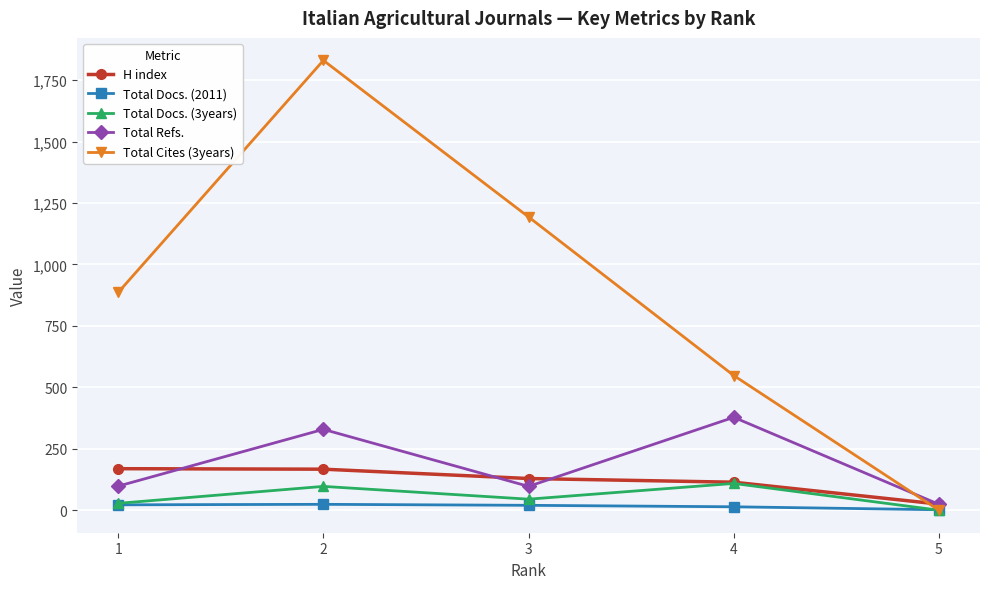

At 2, list the series in order from smallest to largest.

Total Docs. (2011), Total Docs. (3years), H index, Total Refs., Total Cites (3years)